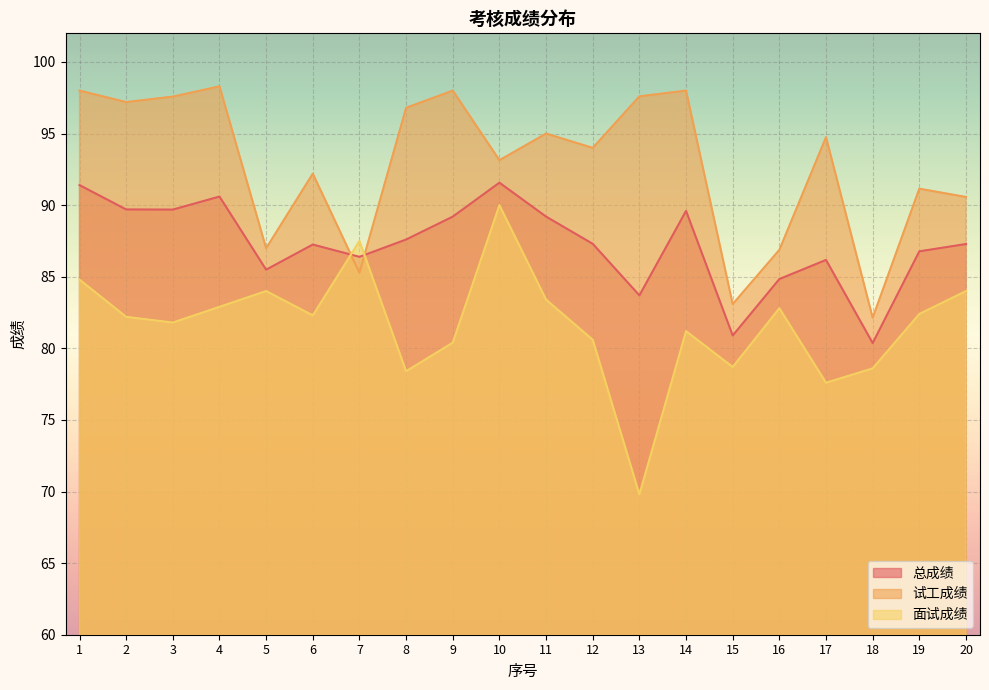

What is the total value across all series at 18?

241.1